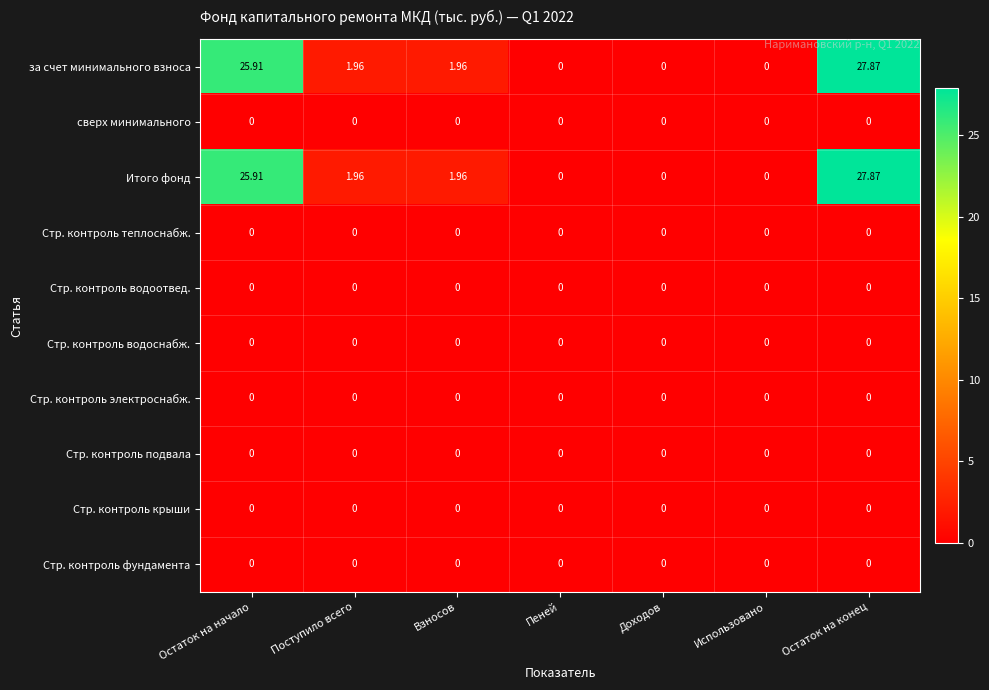

At which category does the chart reach its peak across all series?

Остаток на конец